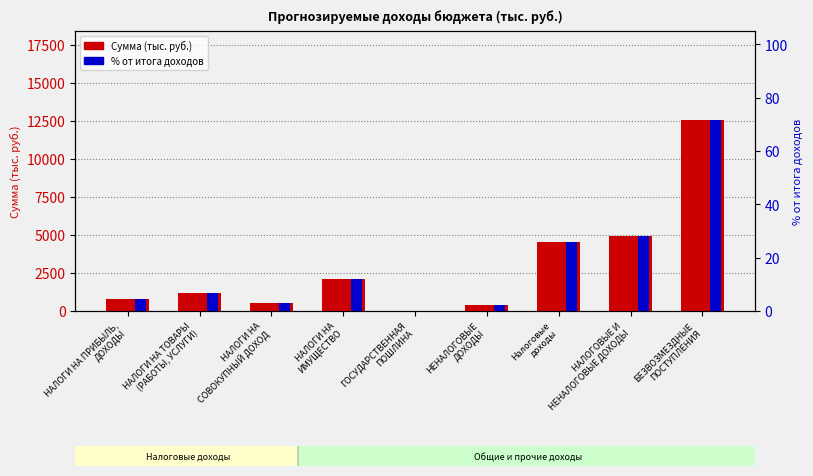

Is it true that % от итога доходов equals 12.0 at НАЛОГОВЫЕ И
НЕНАЛОГОВЫЕ ДОХОДЫ?

False